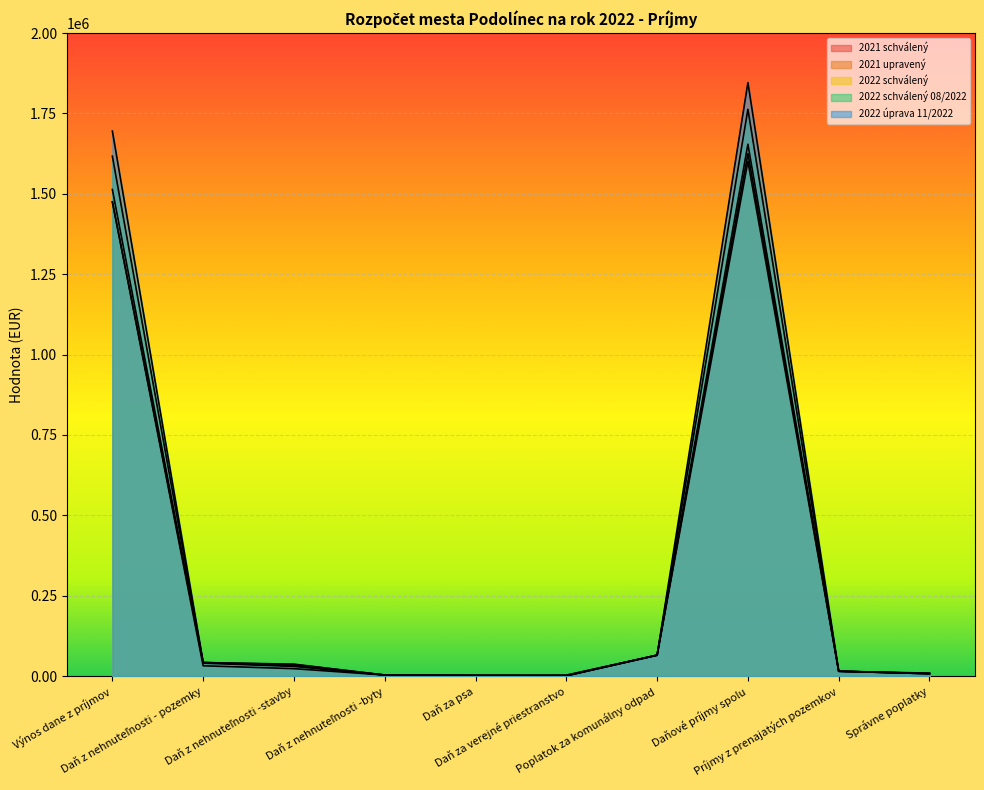

Which series has the largest range (max minus min)?

2022 úprava 11/2022